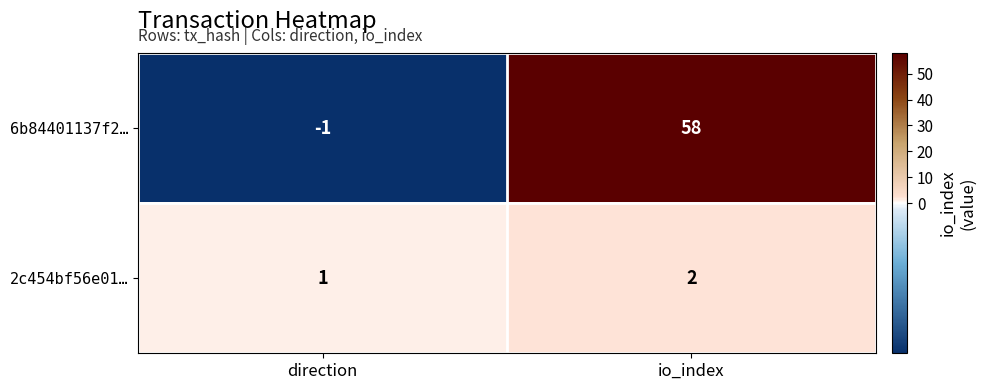

What is the difference between the 6b84401137f2… values at direction and io_index?

59